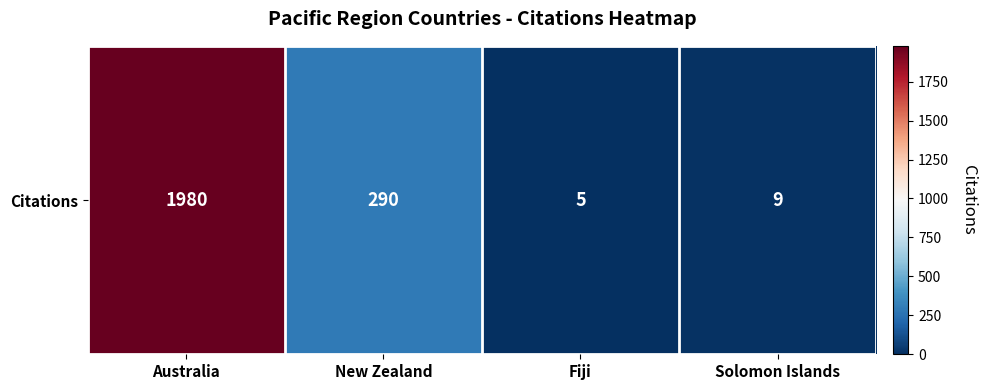

At which label does the data first exceed 290?

Australia